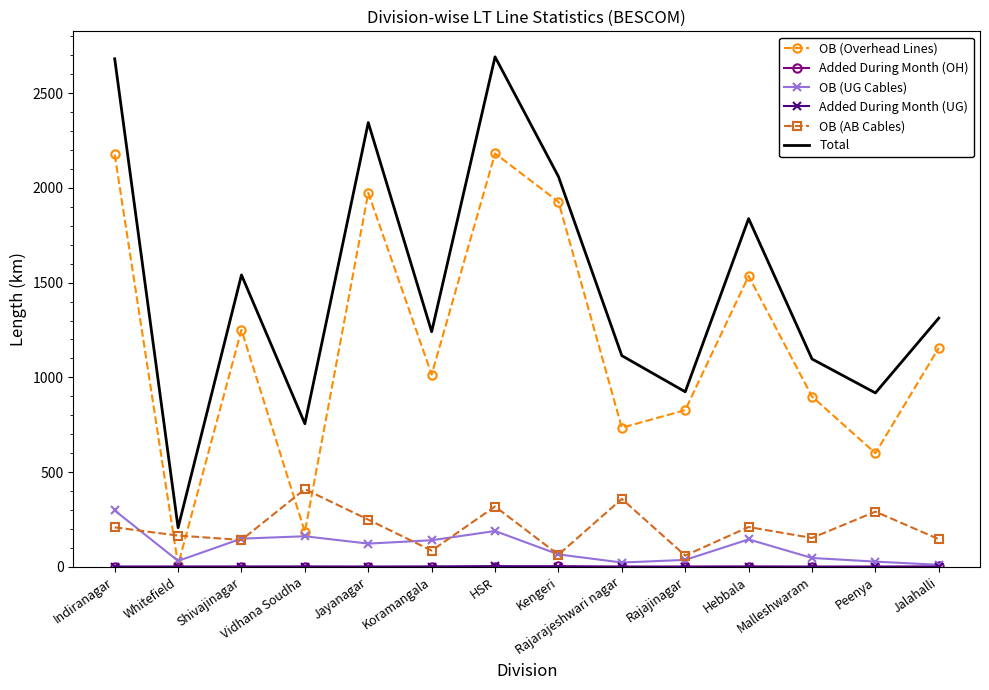

True or false: Total and OB (UG Cables) cross at least once.

False